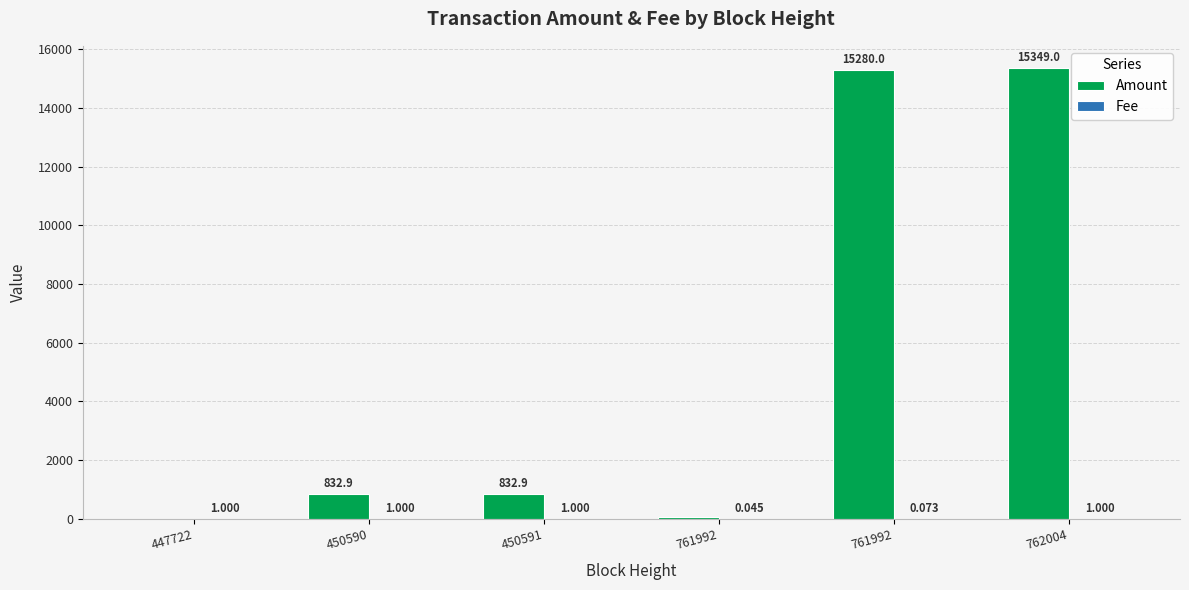

What is the spread (max minus min) of values at 761992?

70.0